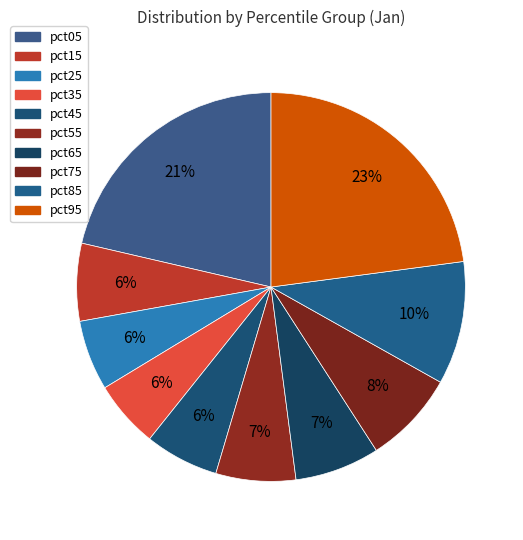

Is there a majority slice in this chart?

No